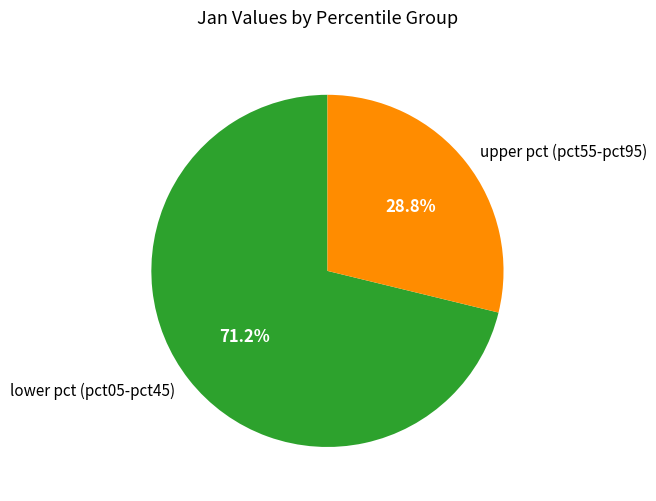

Which category has the biggest portion of the pie?

lower pct (pct05-pct45)